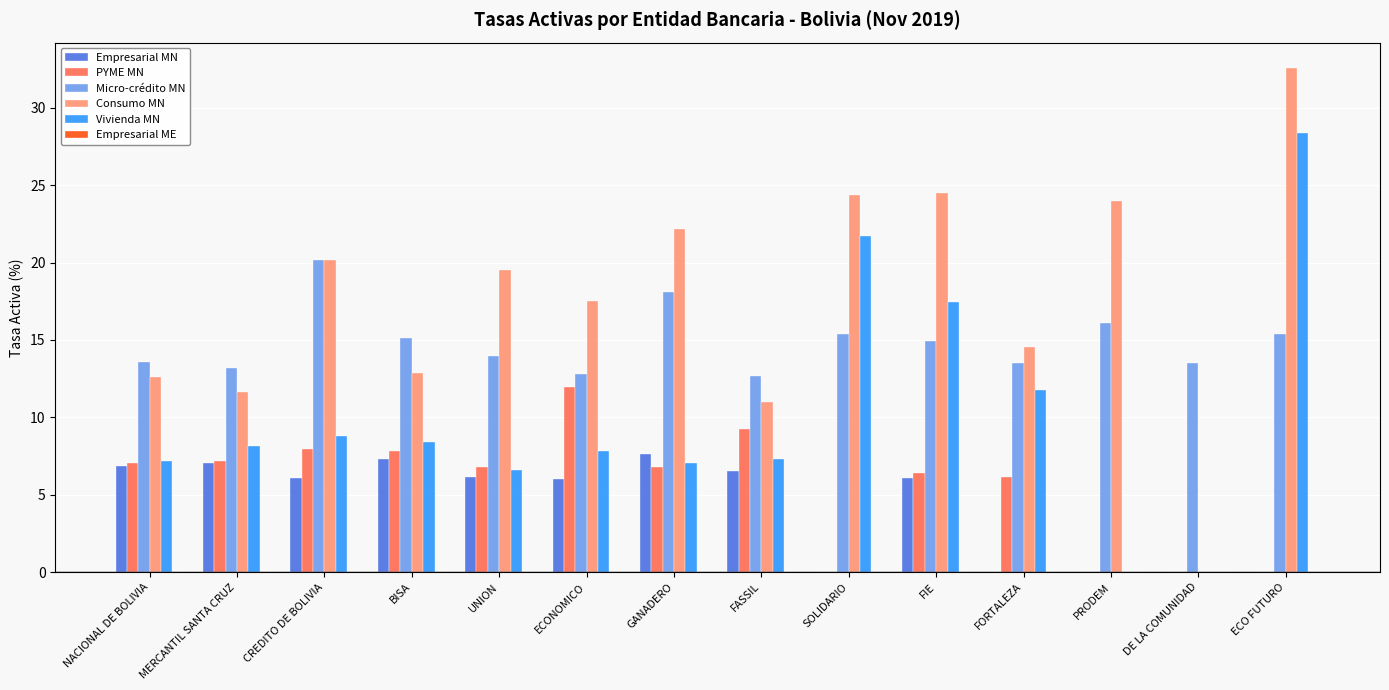

How many series are shown in this chart?

5